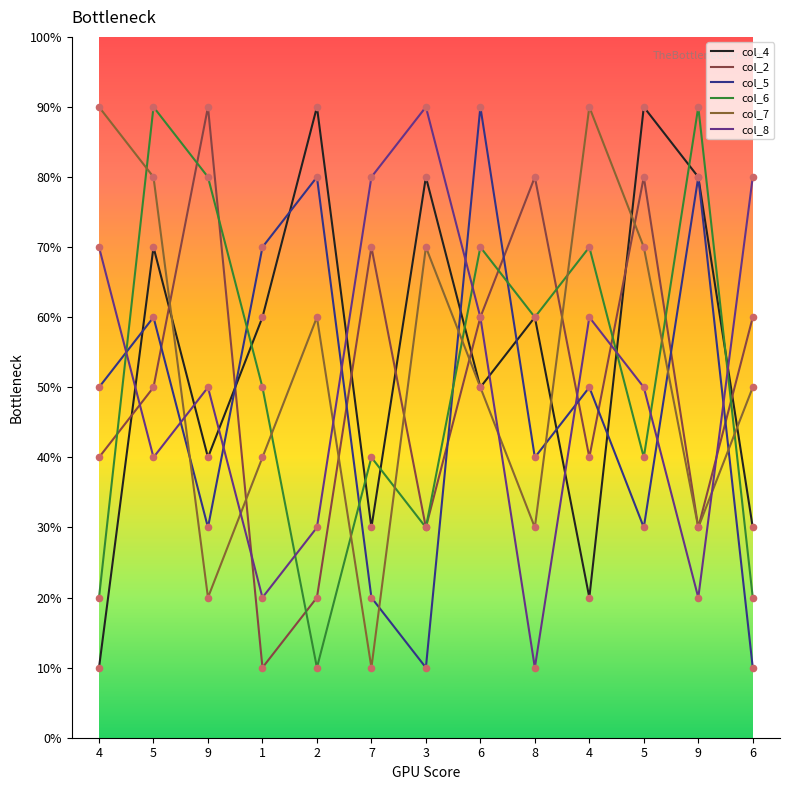

Is the value of col_2 at 1 greater than the value of col_4 at 9?

No